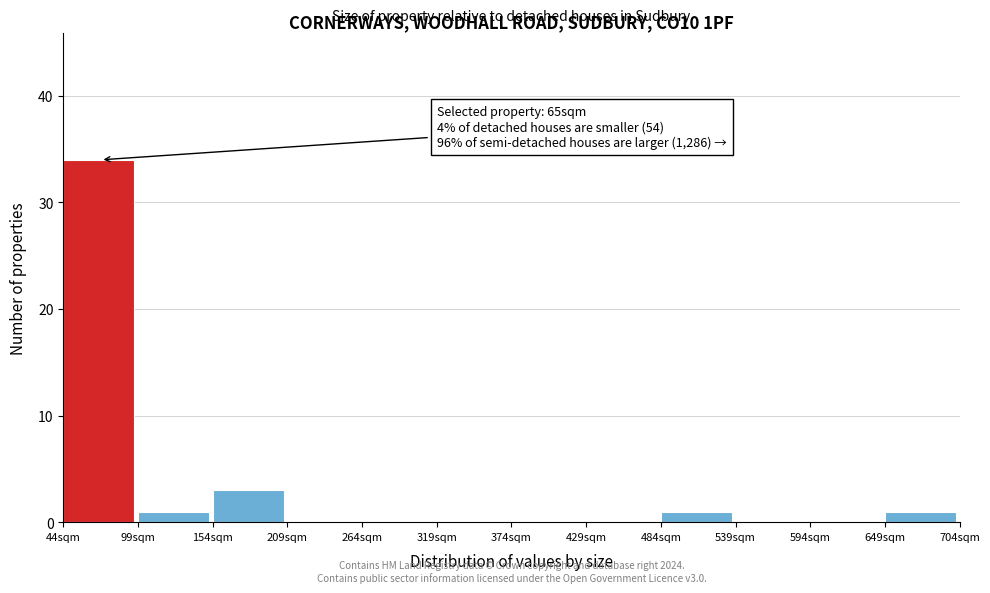

Reading left to right, what are all the values shown in this chart?

44sqm=34	99sqm=1	154sqm=3	209sqm=0	264sqm=0	319sqm=0	374sqm=0	429sqm=0	484sqm=1	539sqm=0	594sqm=0	649sqm=1